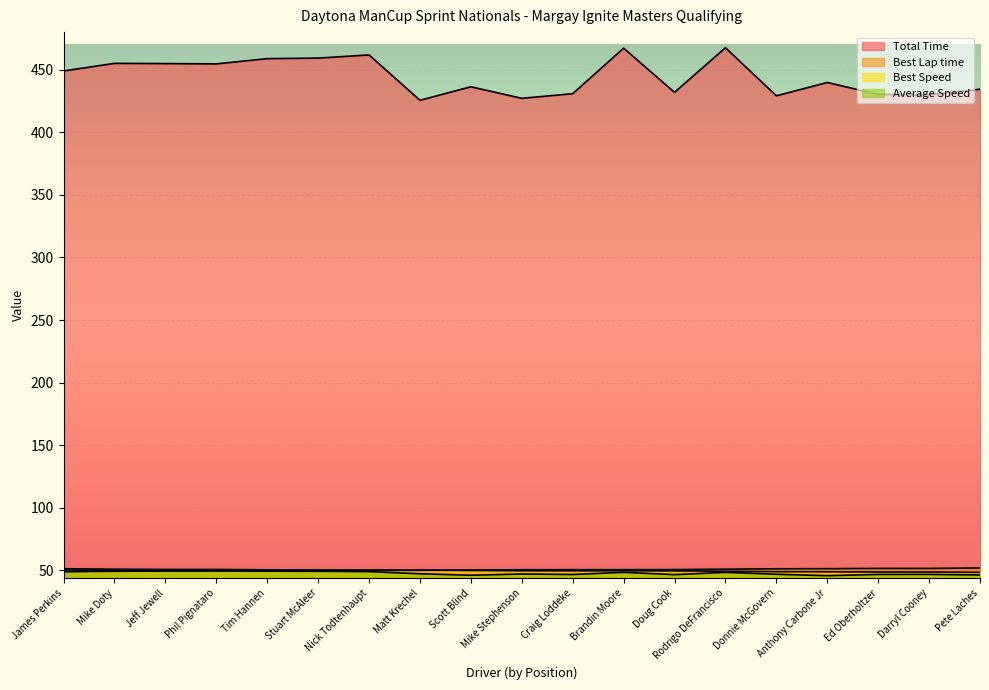

True or false: Total Time has more than 0 points higher than both neighbors.

True